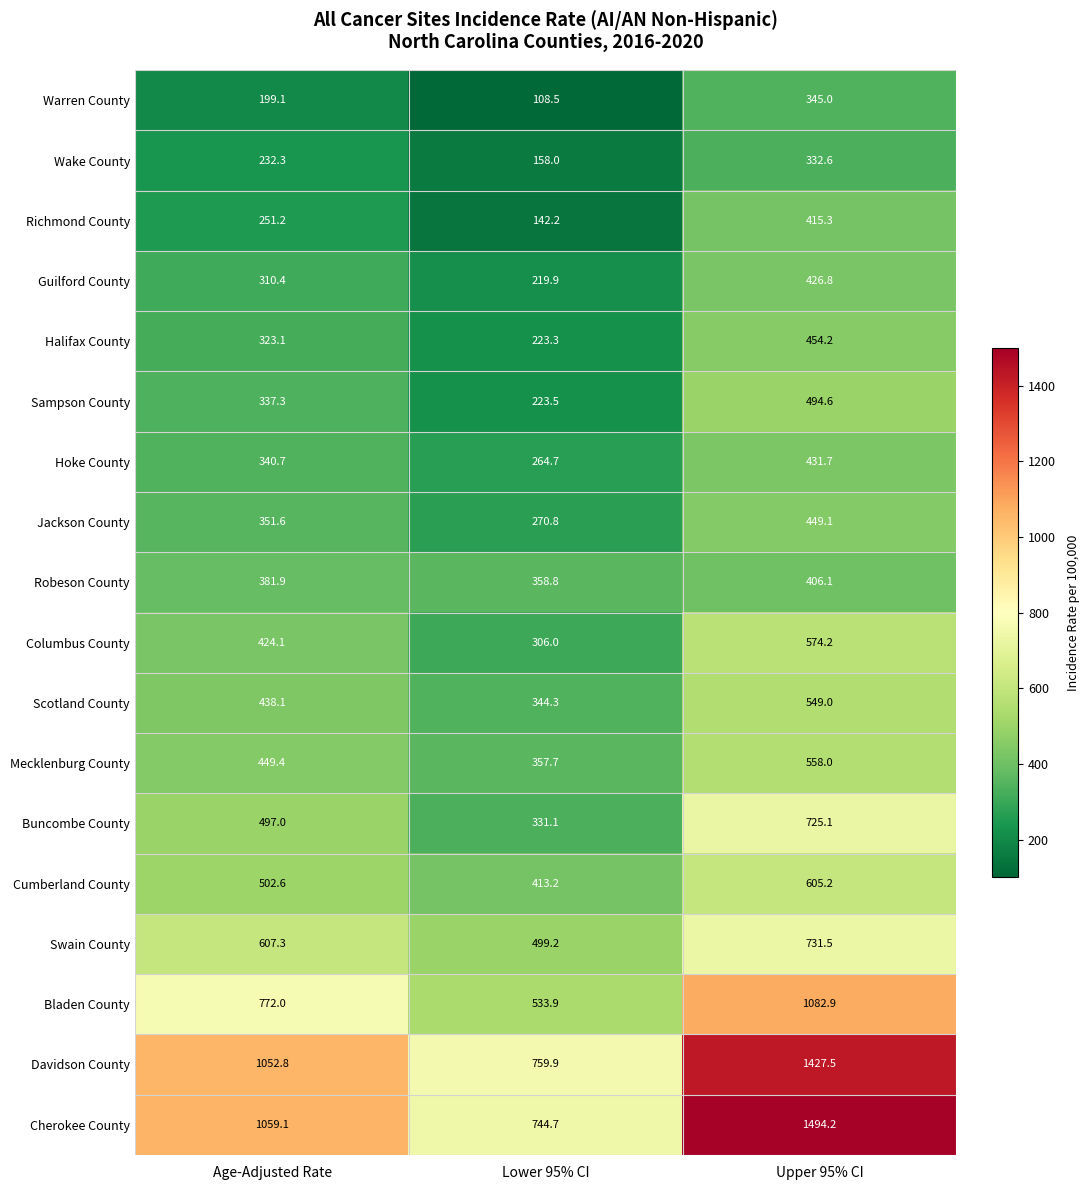

What is the spread (max minus min) of values at Upper 95% CI?

1161.6